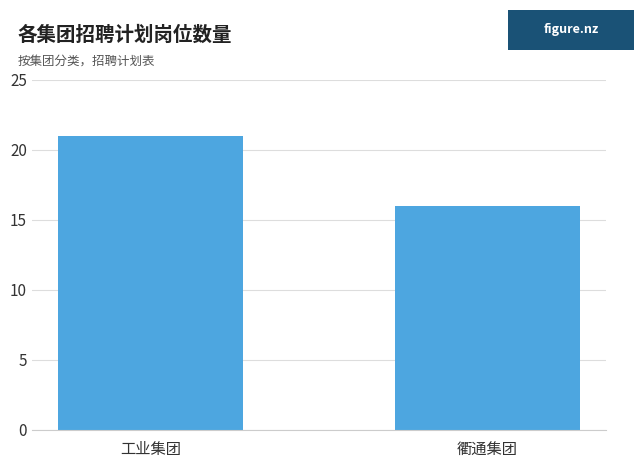

How many values are between 16 and 21?

2